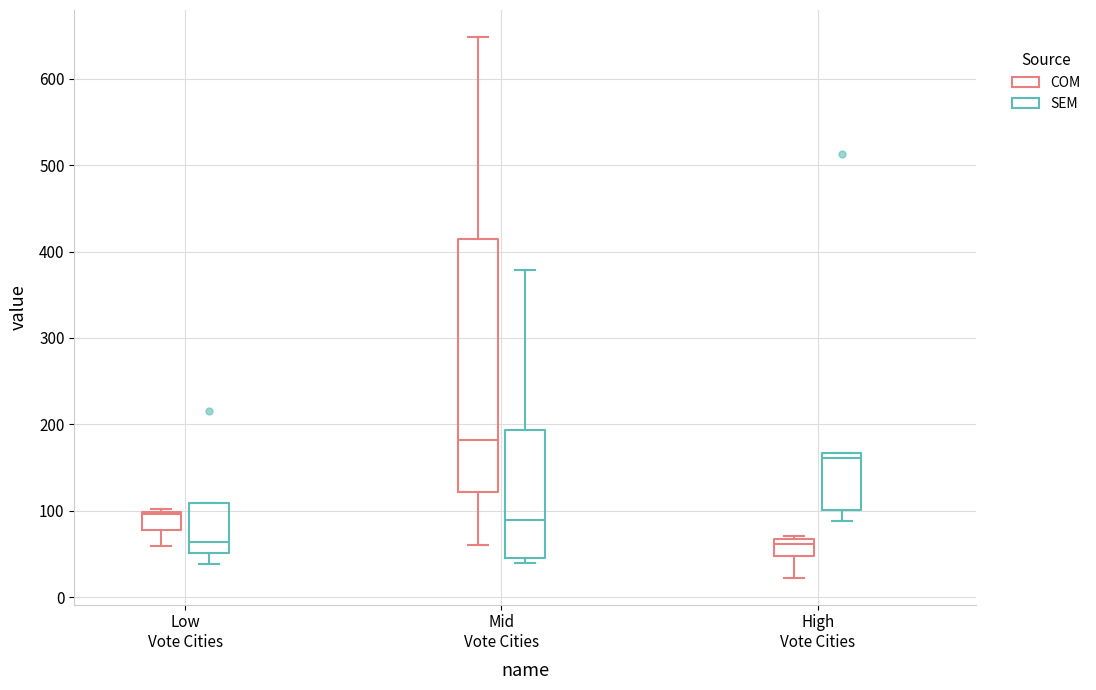

Reading left to right, read every box against the y-axis: the position of its median line, the range the box covers, and the ends of its whiskers. The values are not printed on the chart, so give them approximately, as read against the axis.

Low Vote Cities (COM): median 100, box 80 to 100, whiskers 60 to 100
Low Vote Cities (SEM): median 60, box 50 to 110, whiskers 40 to 110
Mid Vote Cities (COM): median 180, box 120 to 420, whiskers 60 to 650
Mid Vote Cities (SEM): median 90, box 50 to 190, whiskers 40 to 380
High Vote Cities (COM): median 60, box 50 to 70, whiskers 20 to 70
High Vote Cities (SEM): median 160, box 100 to 170, whiskers 90 to 170